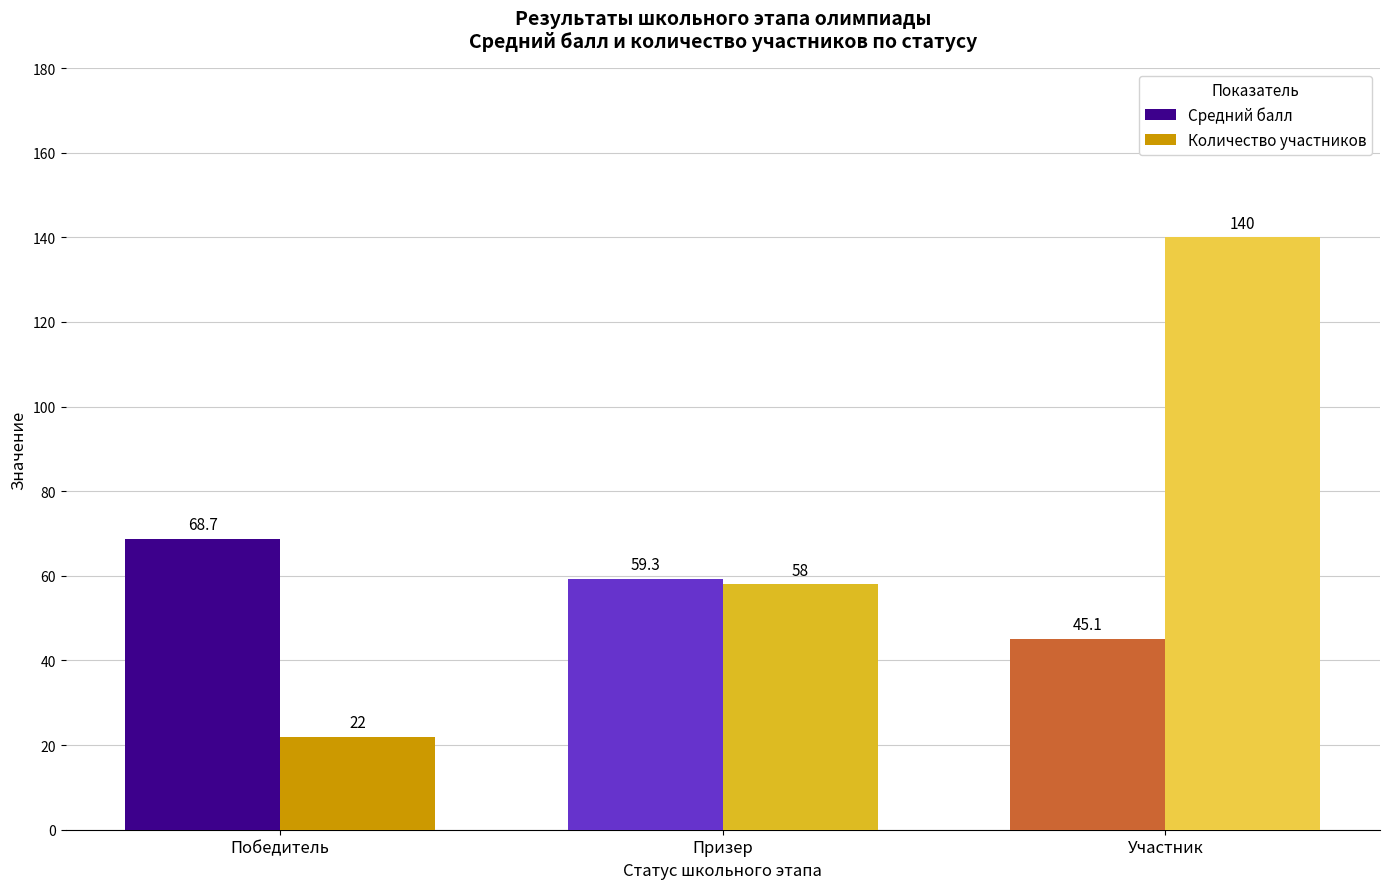

What is the total value across all series at Призер?

117.3